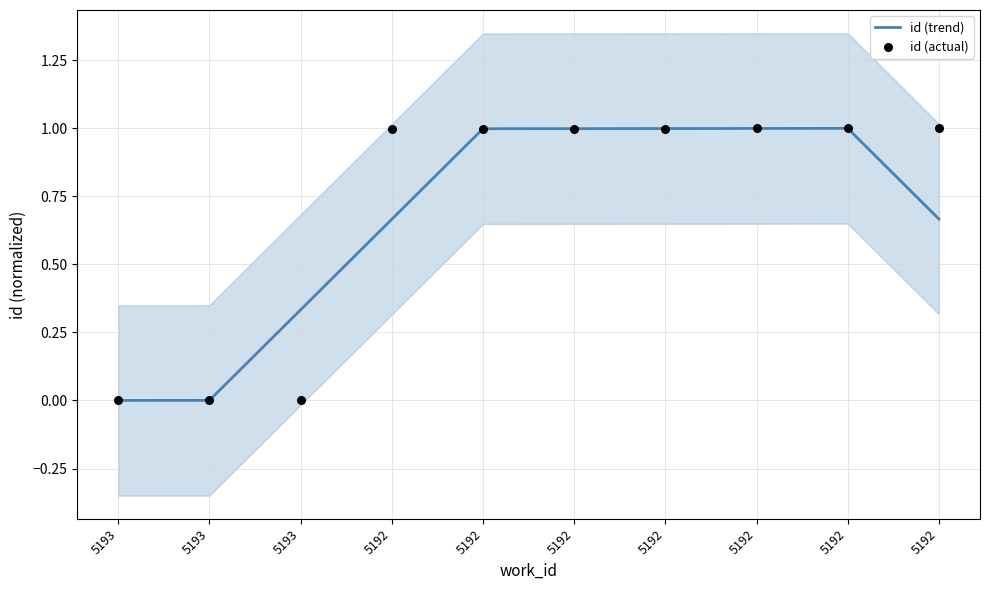

Which series has the largest total across all categories?

id (actual)